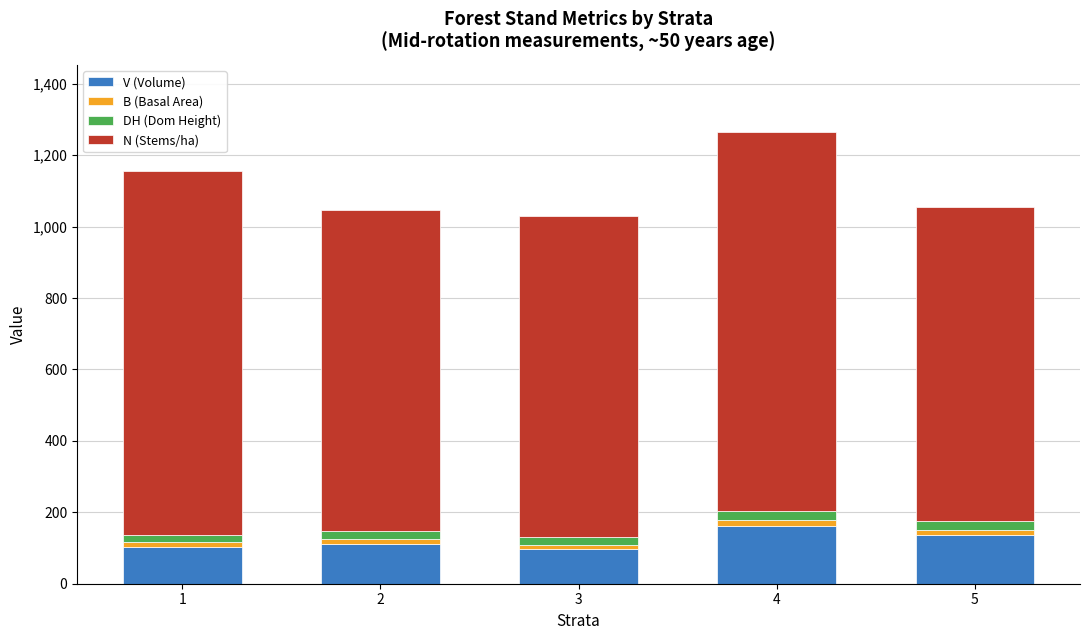

How many series are shown in this chart?

4